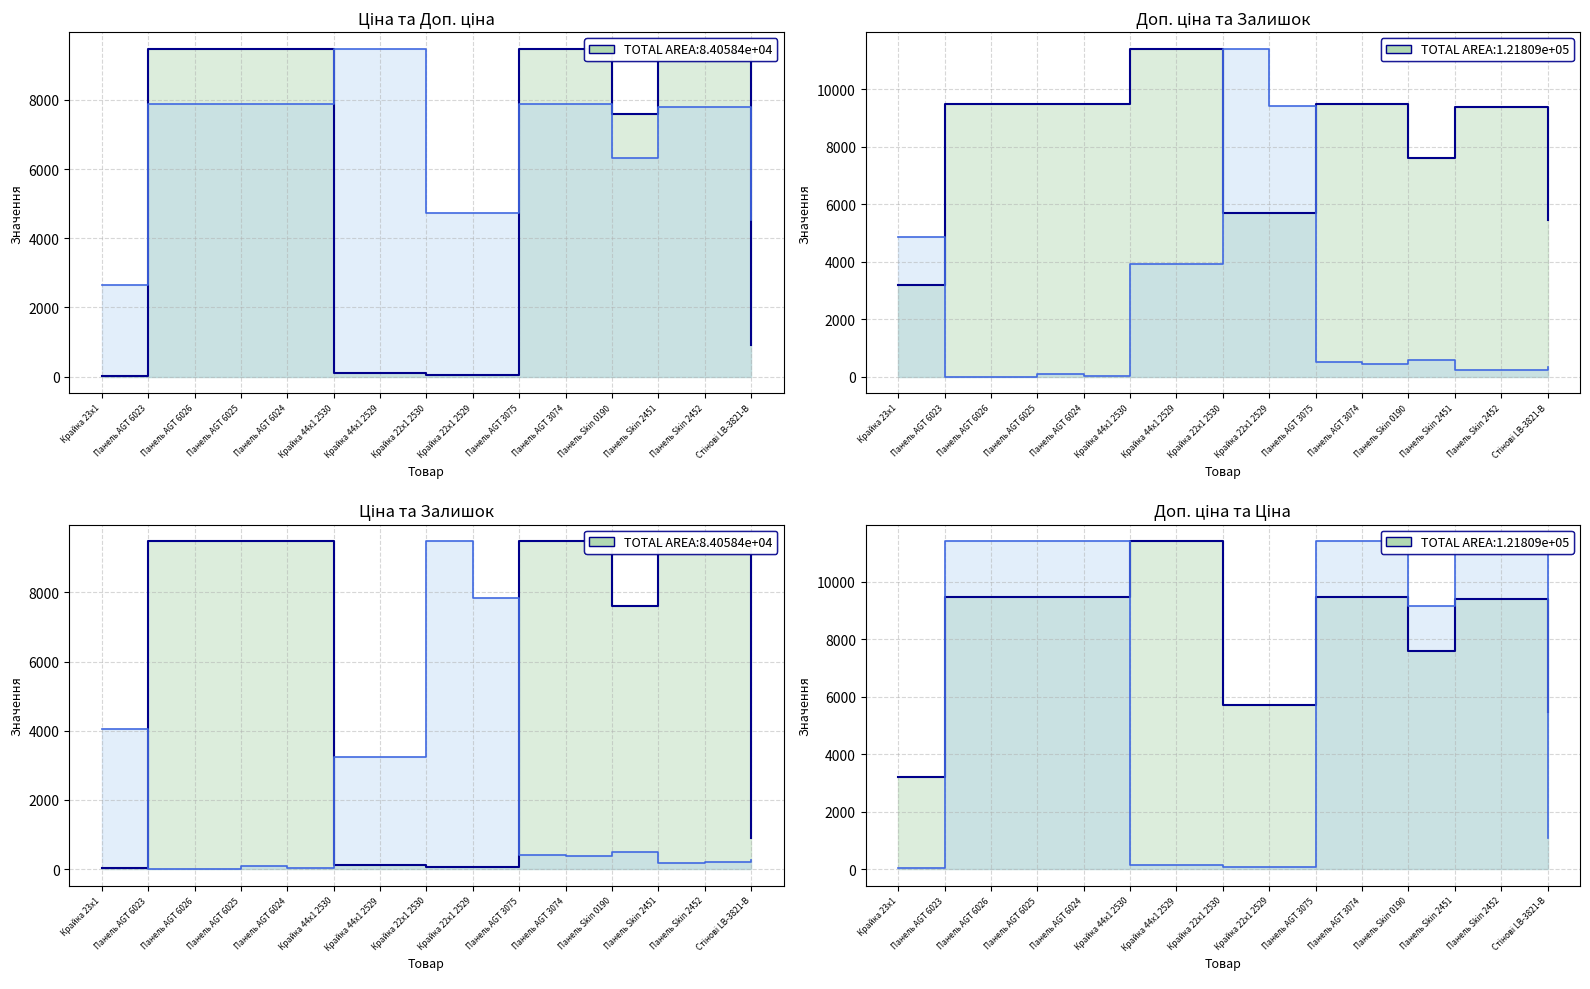

What is the maximum value shown in the chart?

11410.0